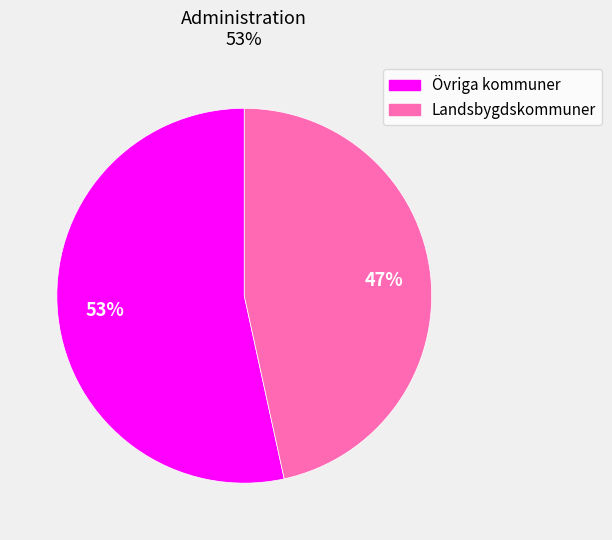

What is the smallest slice in the pie chart?

Landsbygdskommuner